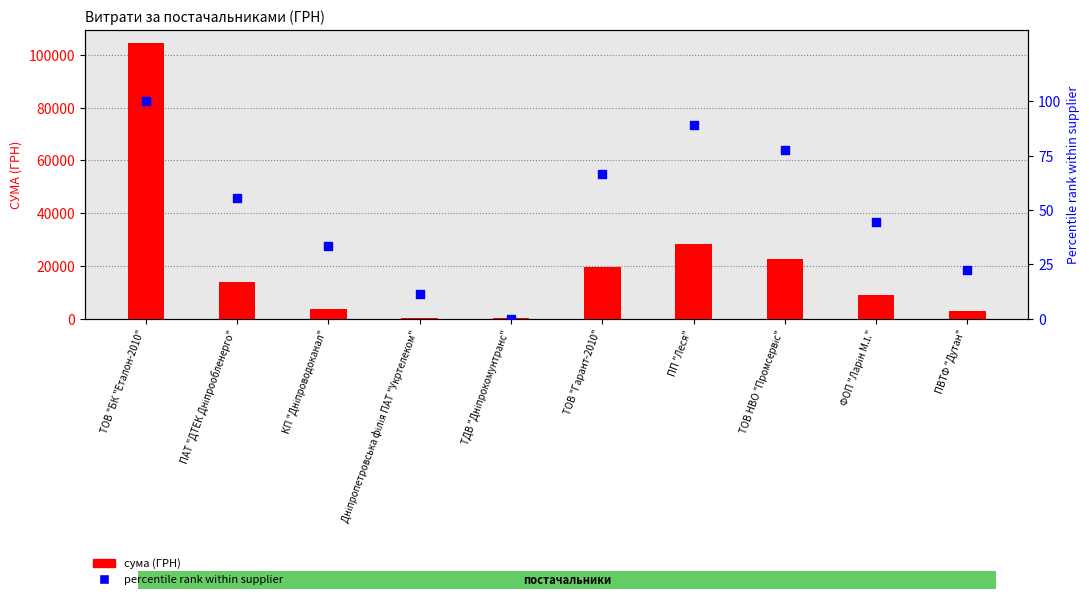

At how many categories does at least one series exceed 2273?

8